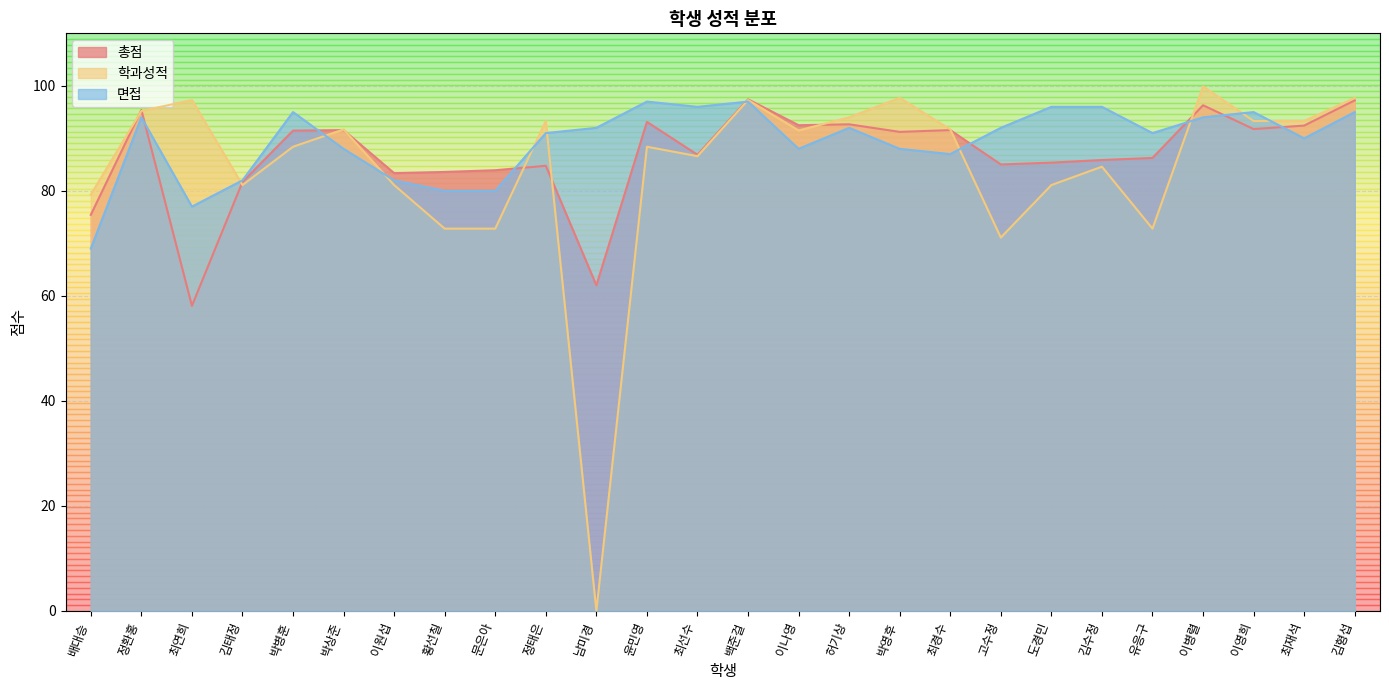

The value of 면접 at 남미경 is 92.0. True or false?

True